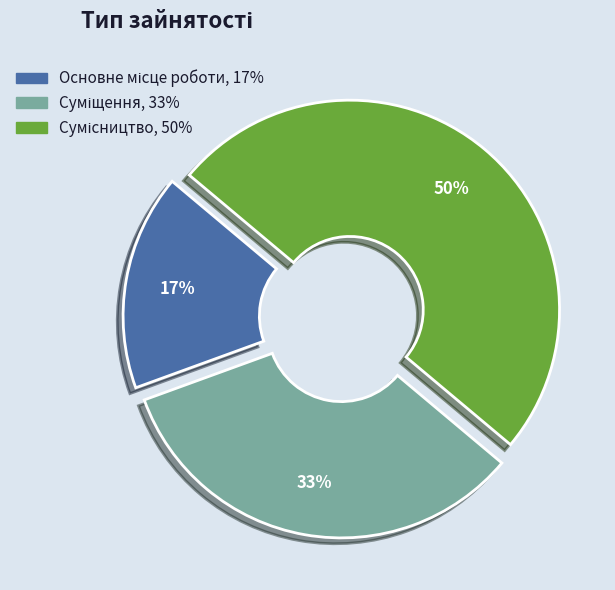

To the nearest percent, what is the difference between the largest and smallest slice percentages?

33%